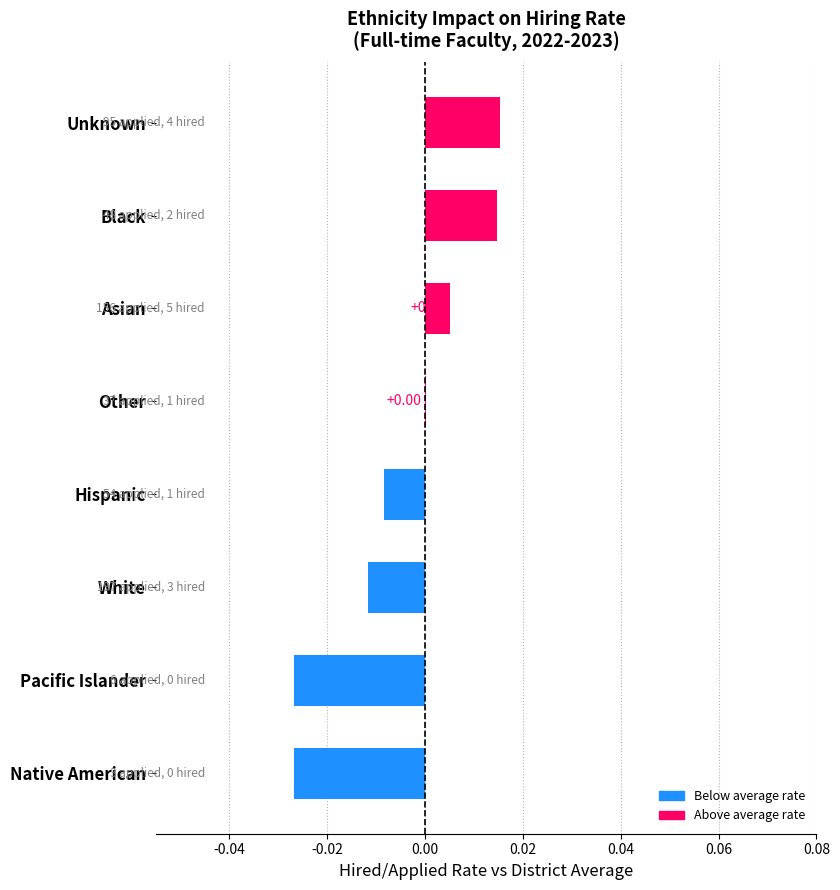

Are the bars horizontal?

Yes